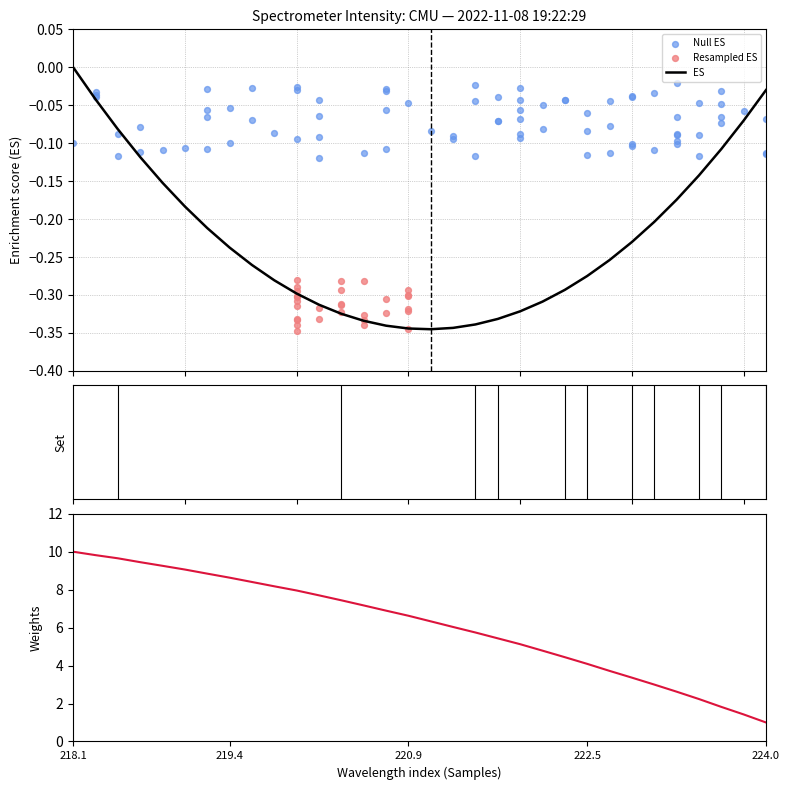

What is the change in value from 6 to 20?

-3.7